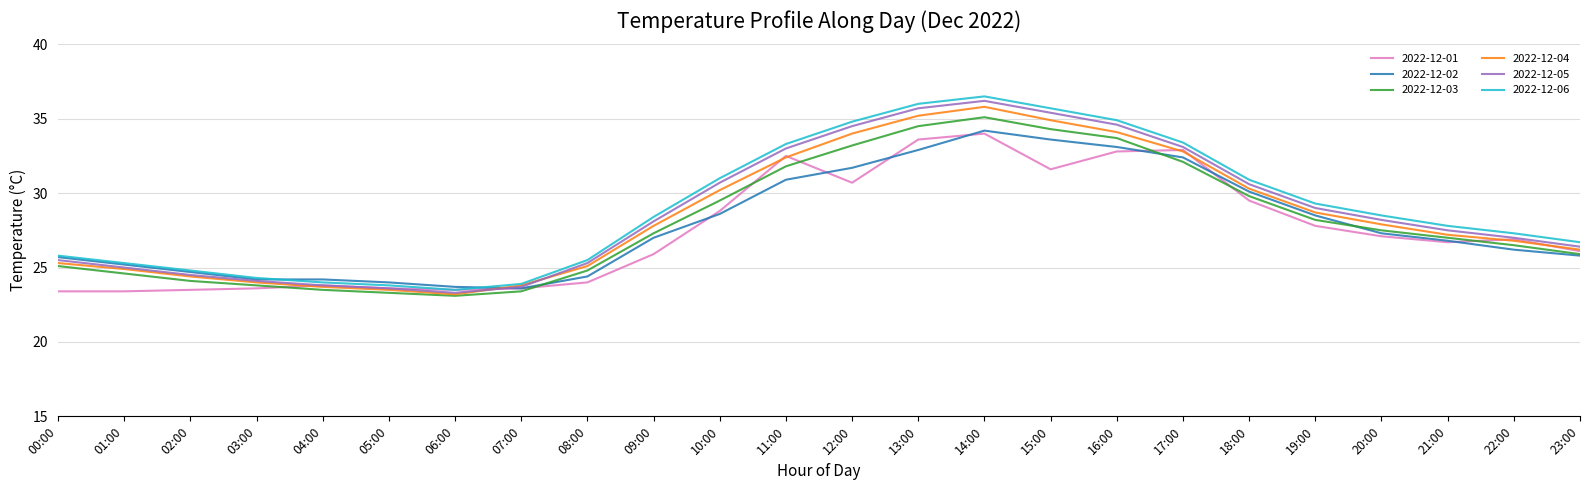

What is the minimum value for 2022-12-05?

23.3